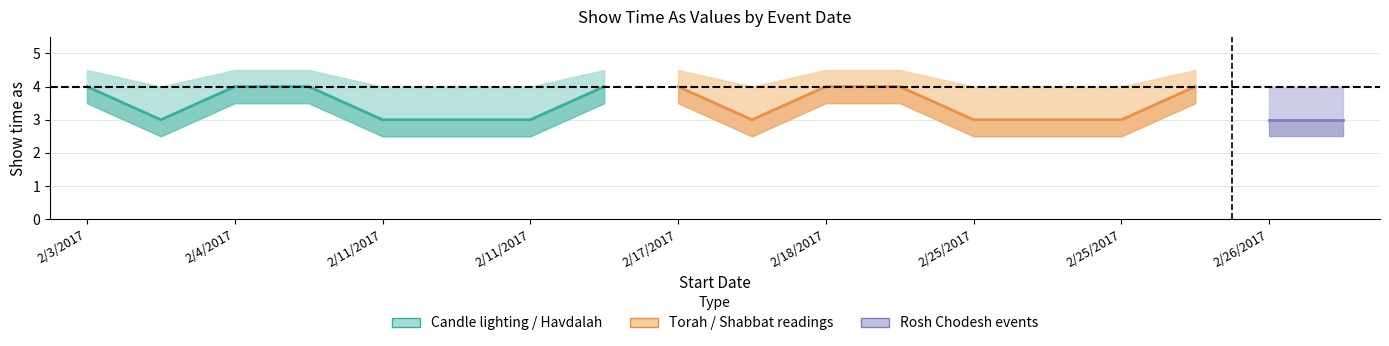

True or false: upper has more than 1 points higher than both neighbors.

False